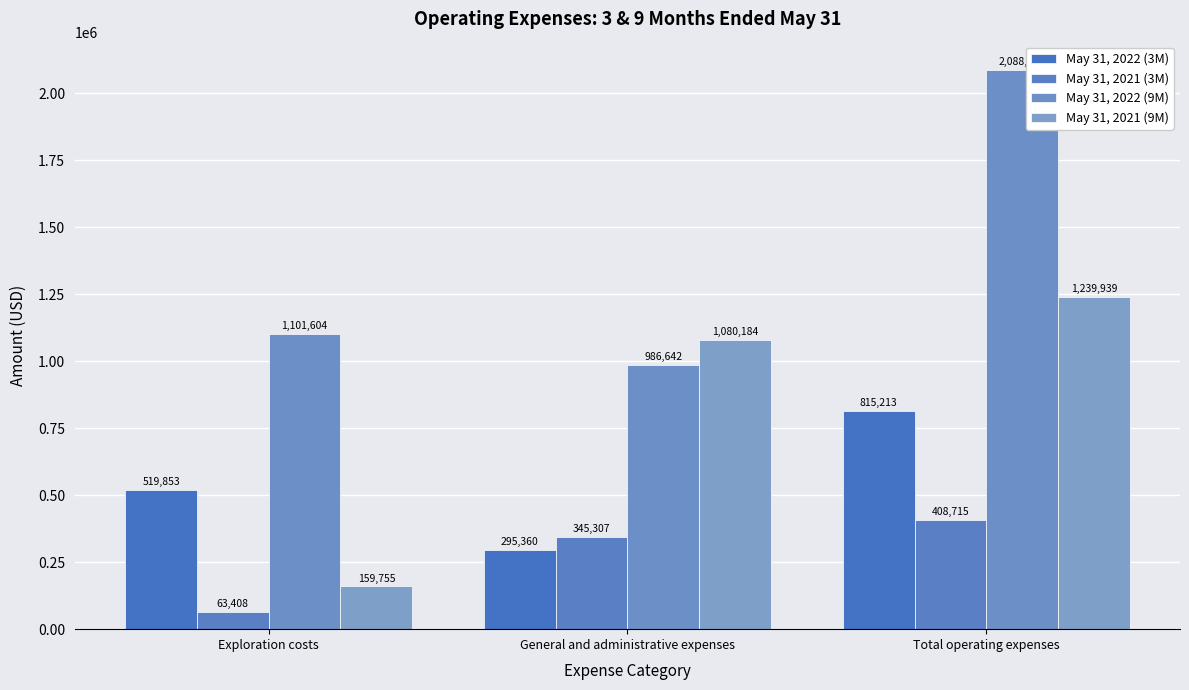

Which series has the widest spread of values?

May 31, 2022 (9M)